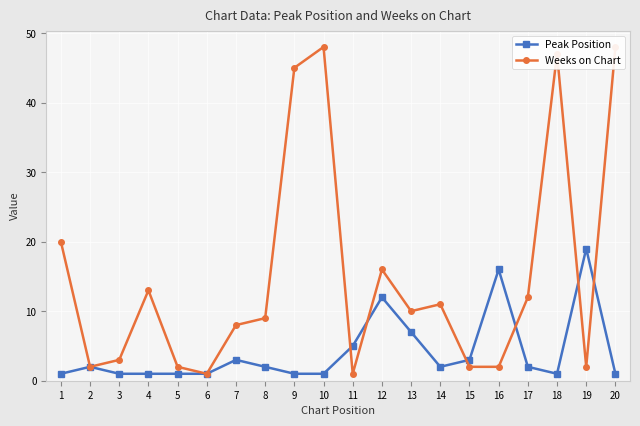

What is the spread (max minus min) of values at 18?

46